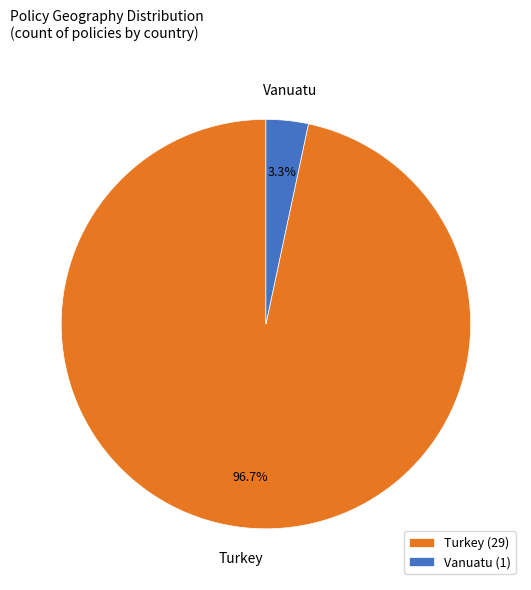

How many segments does this pie chart have?

2